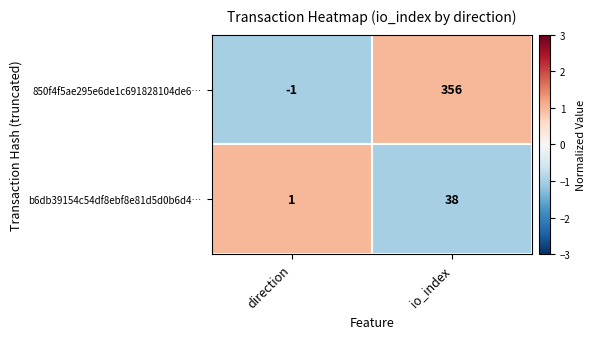

At direction, list the series in order from smallest to largest.

850f4f5ae295e6de1c691828104de6…, b6db39154c54df8ebf8e81d5d0b6d4…